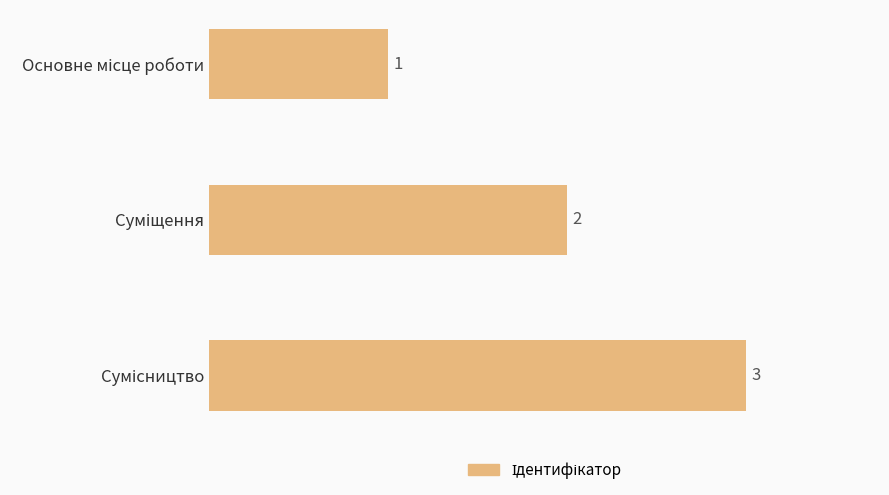

Count the values in the range 1 to 3.

3